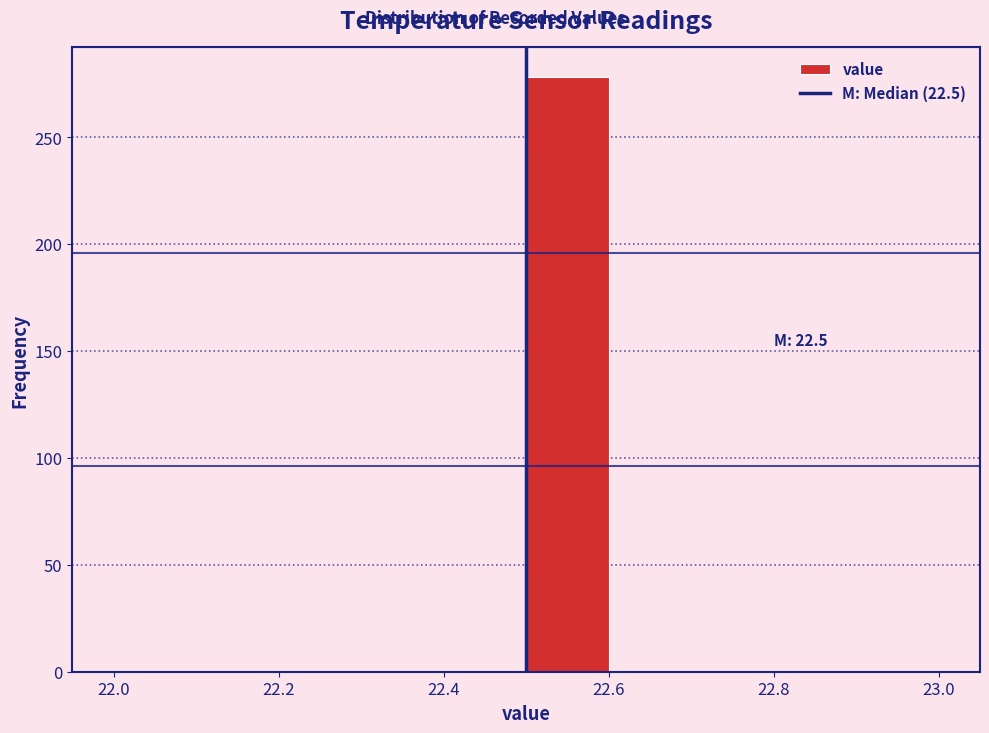

Which range on the x-axis has the tallest bar?

22.5 to 22.6